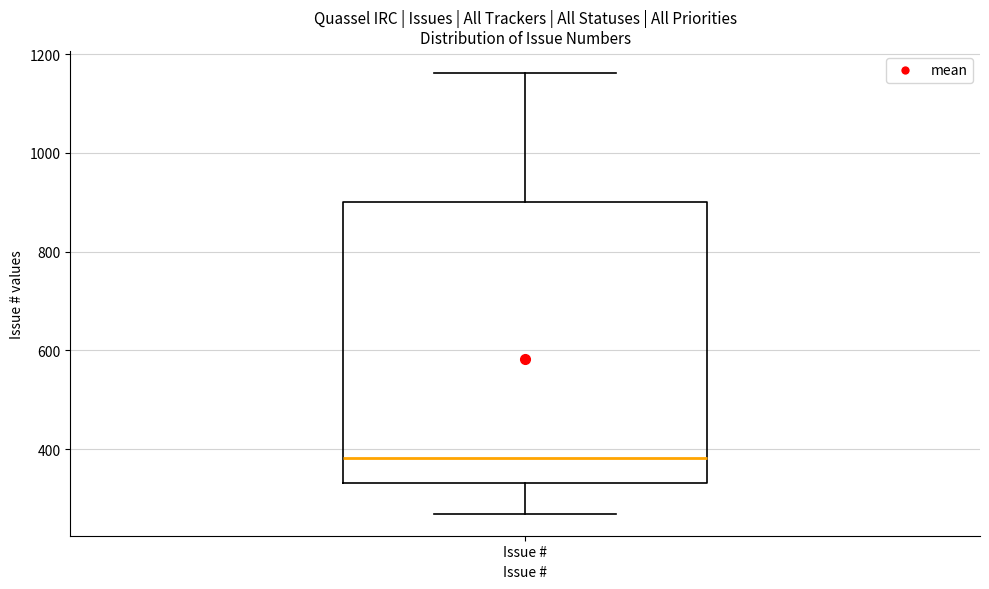

Read this box plot against the y-axis: the position of the median line, the range covered by the box, and the ends of both whiskers. The values are not printed on the chart, so give them approximately, as read against the axis.

median 380, box 340 to 900, whiskers 260 to 1160